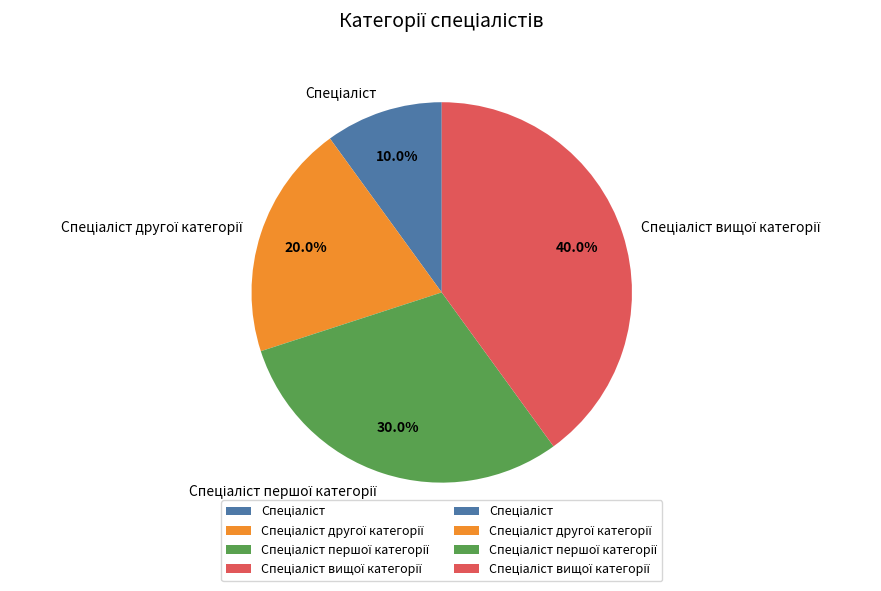

Does any single category account for the majority?

No